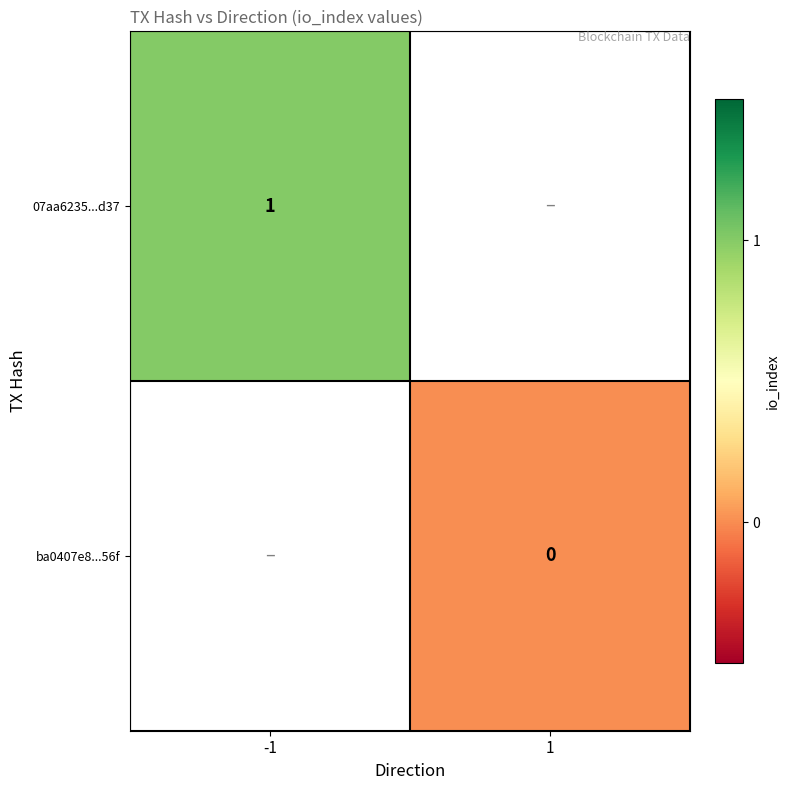

Which has a higher value, -1 or 1?

1